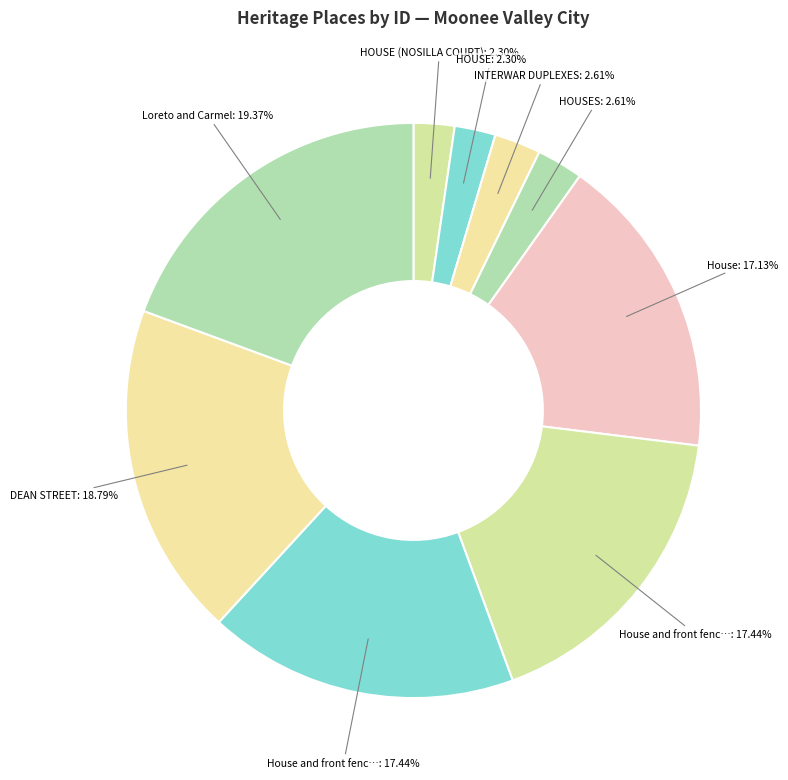

How many slices are in this pie chart?

9